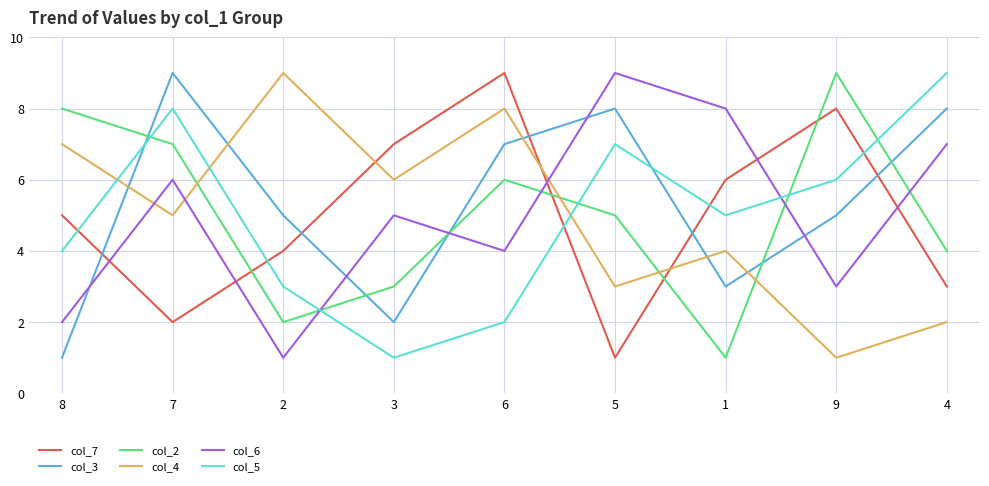

How many lines are shown in the chart?

6